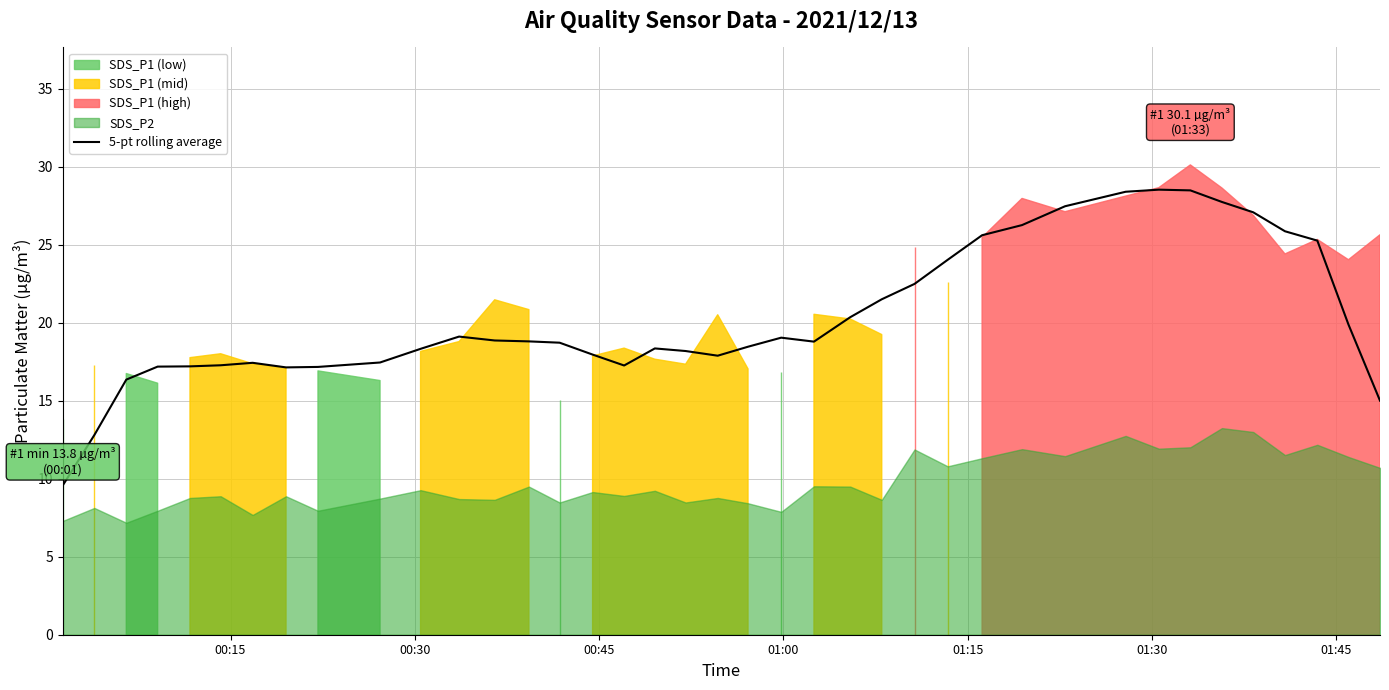

What is the maximum value for 5-pt rolling average?

28.5